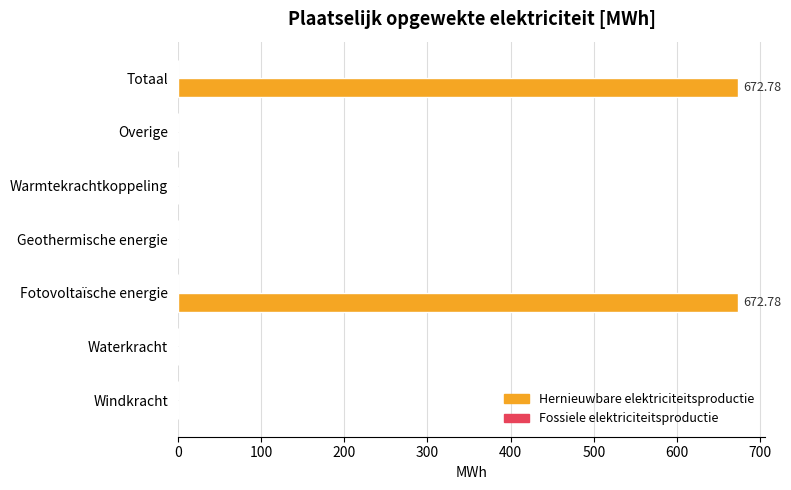

What is the sum of all values?

1345.6